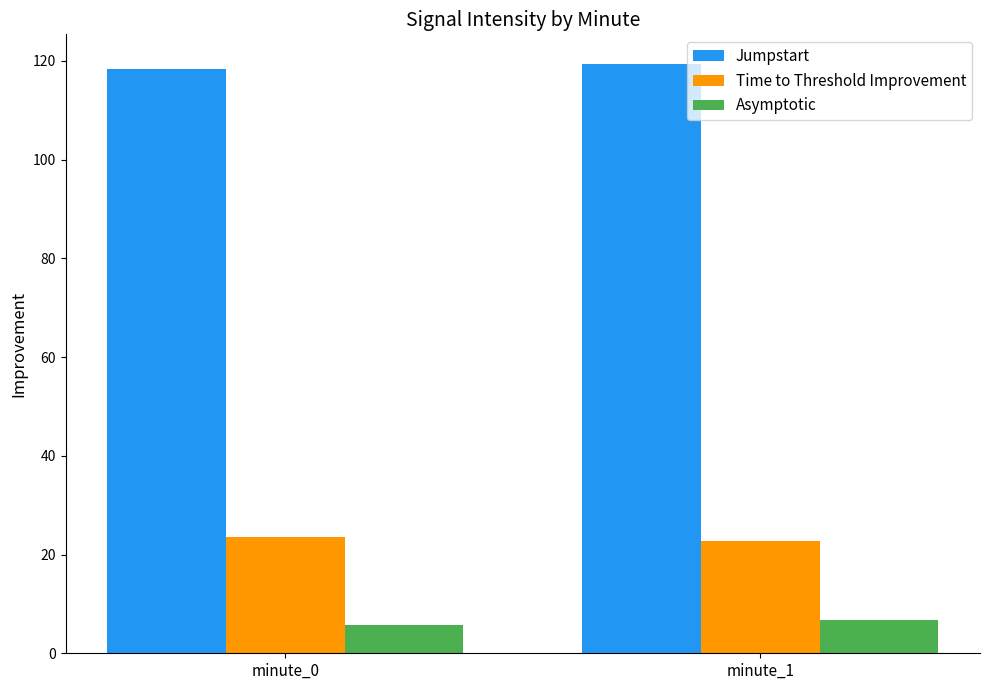

At which category does the chart reach its peak across all series?

minute_1